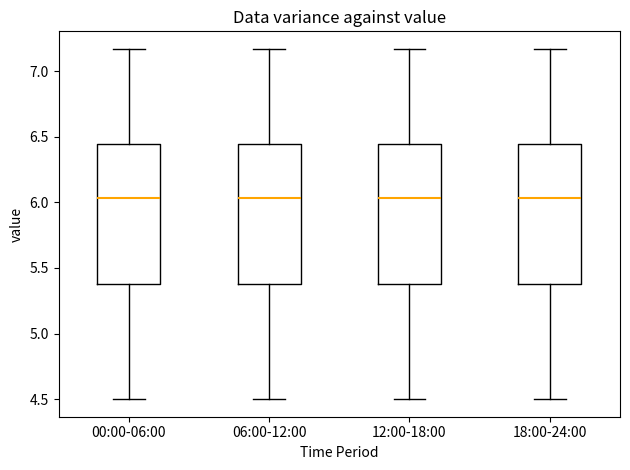

Reading left to right, read every box against the y-axis: the position of its median line, the range the box covers, and the ends of its whiskers. The values are not printed on the chart, so give them approximately, as read against the axis.

00:00-06:00: median 6.05, box 5.40 to 6.45, whiskers 4.50 to 7.15
06:00-12:00: median 6.05, box 5.40 to 6.45, whiskers 4.50 to 7.15
12:00-18:00: median 6.05, box 5.40 to 6.45, whiskers 4.50 to 7.15
18:00-24:00: median 6.05, box 5.40 to 6.45, whiskers 4.50 to 7.15